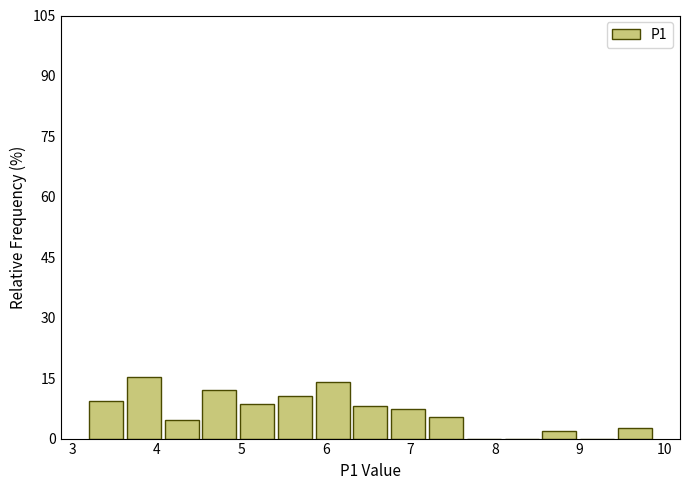

Reading left to right, transcribe this chart: for each bar, give the range it covers on the x-axis and its height. Neither the bar edges nor the heights are printed on the chart, so give them approximately, as read against the axes.

3.2 to 3.6: 10
3.6 to 4.1: 16
4.1 to 4.5: 4
4.5 to 5.0: 12
5.0 to 5.4: 8
5.4 to 5.9: 10
5.9 to 6.3: 14
6.3 to 6.8: 8
6.8 to 7.2: 8
7.2 to 7.7: 6
7.7 to 8.1: 0
8.1 to 8.6: 0
8.6 to 9.0: 2
9.0 to 9.5: 0
9.5 to 9.9: 2